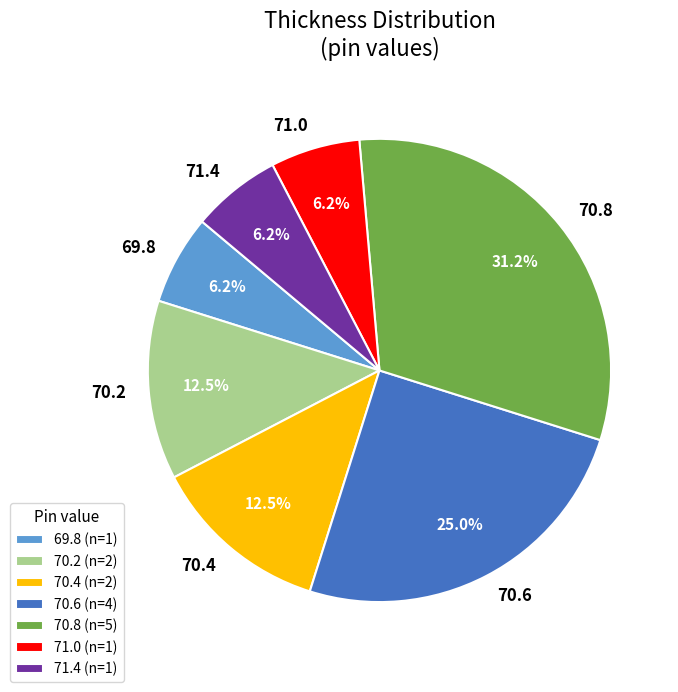

True or false: 70.6 accounts for 25% of the total.

True